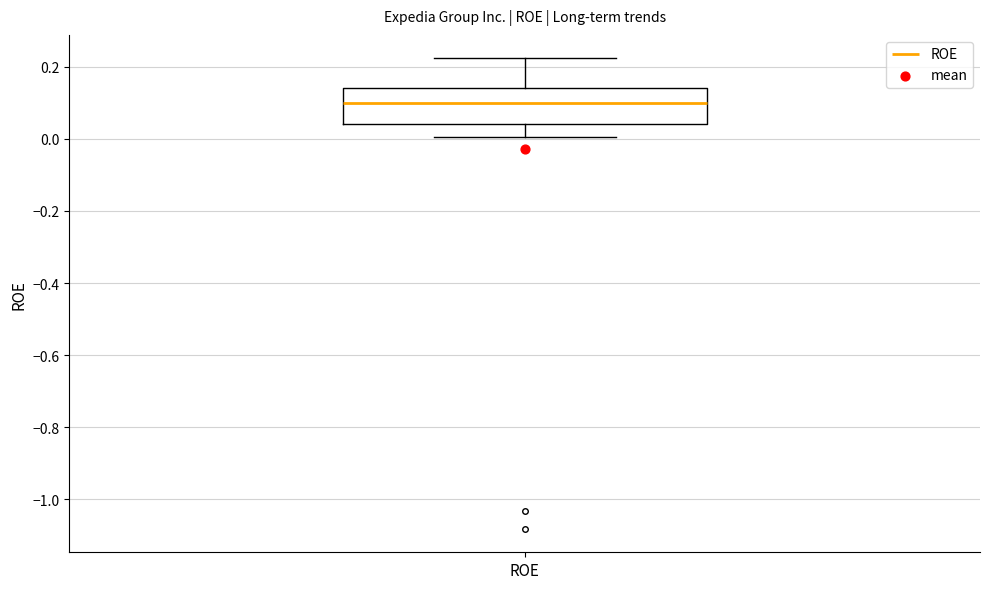

Transcribe this box plot: give where the median line is, the range the box spans, and where the two whiskers end, as read against the y-axis. The values are not printed on the chart, so give them approximately, as read against the axis.

median 0.10, box 0.04 to 0.14, whiskers 0.00 to 0.22